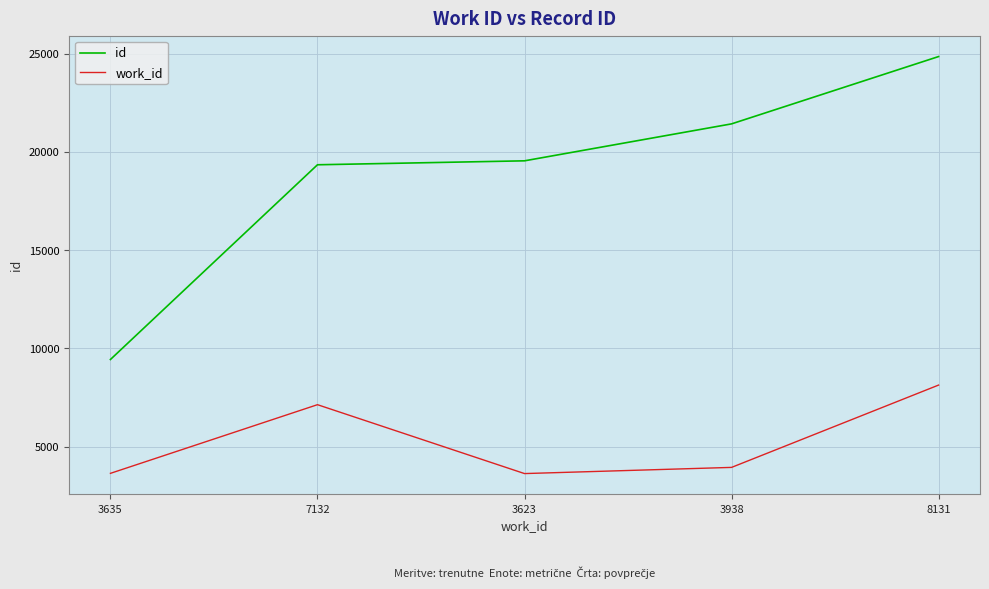

The work_id series shows 4138 at 7132. True or false?

False